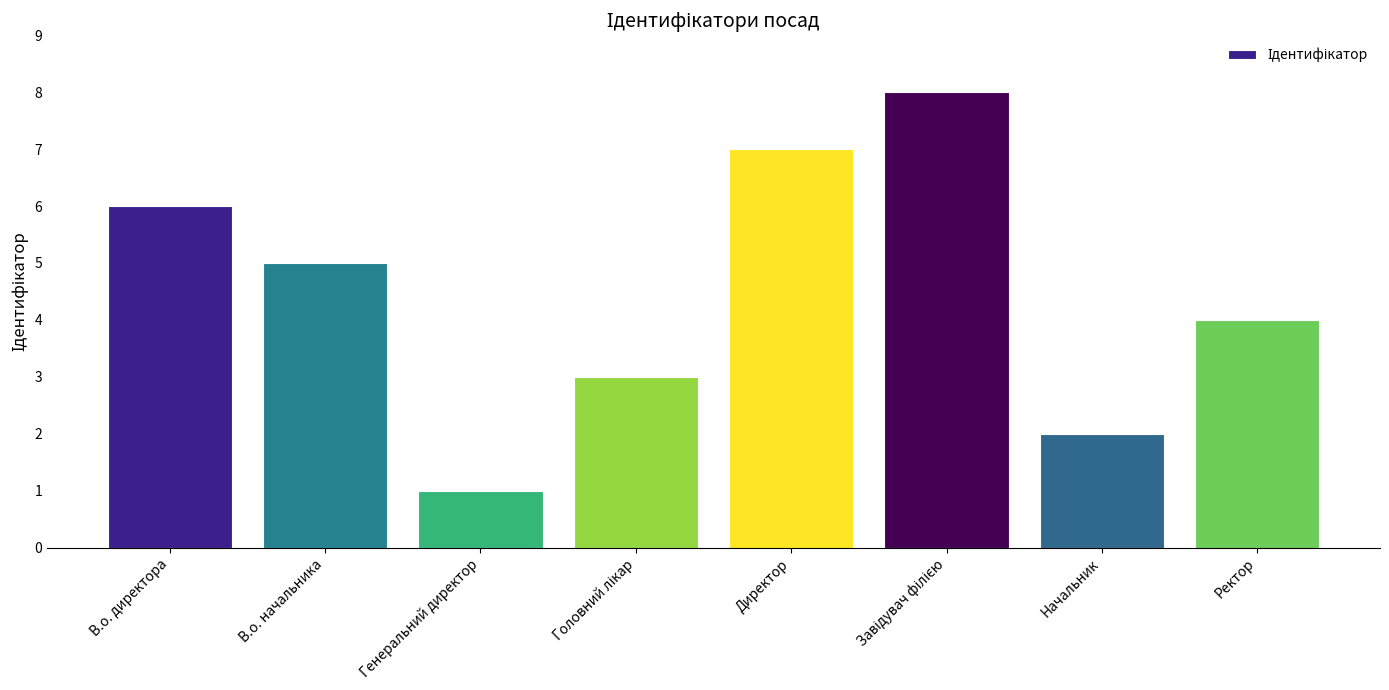

What is the smallest value displayed?

1